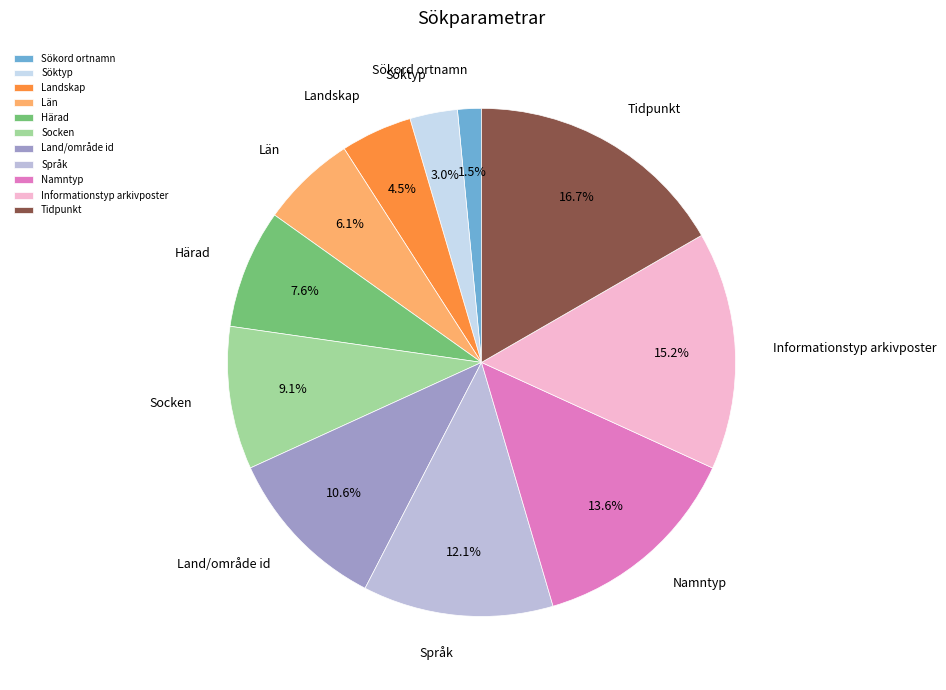

Do Informationstyp arkivposter and Land/område id together represent more than half of the pie?

No